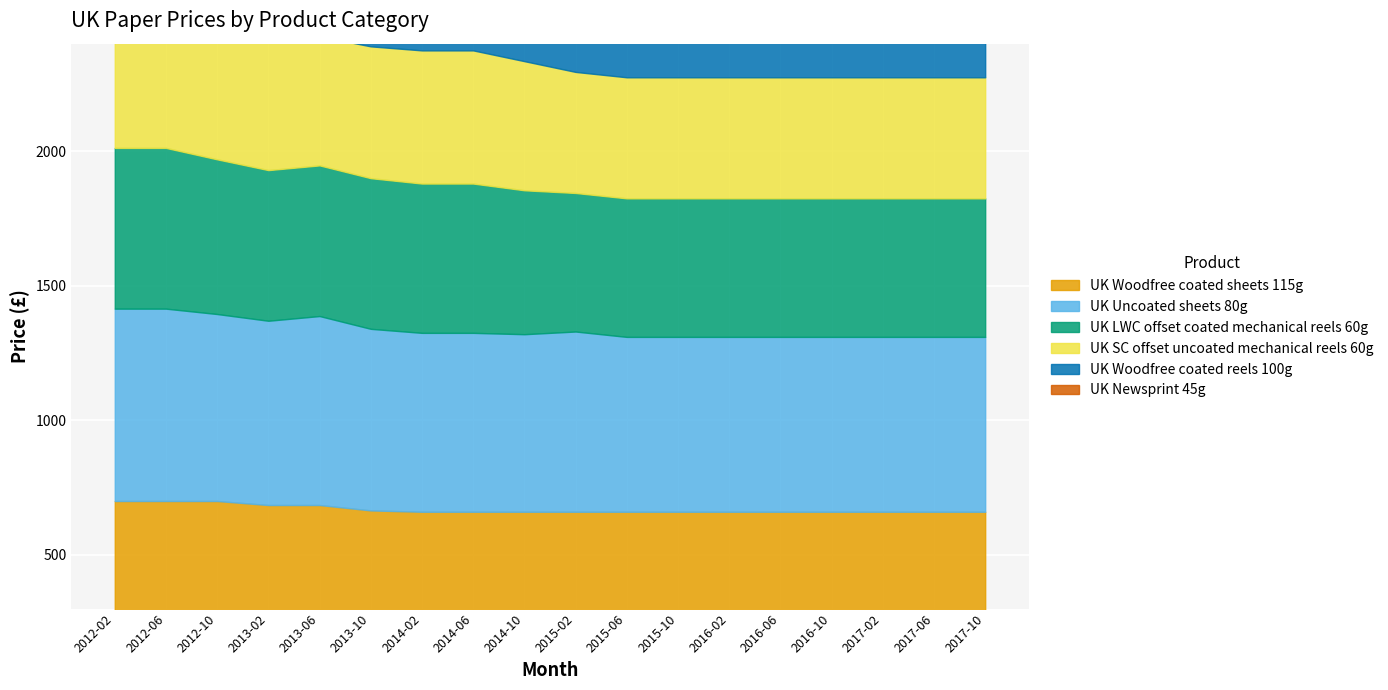

True or false: UK Newsprint 45g has a value of 417.5 at 2014-06.

True